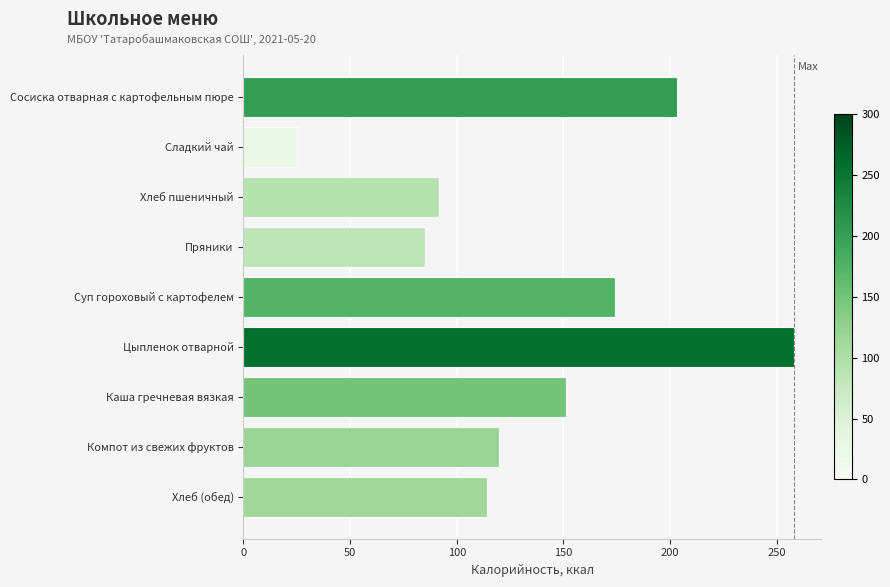

What is the change in value from Хлеб пшеничный to Хлеб (обед)?

+22.2